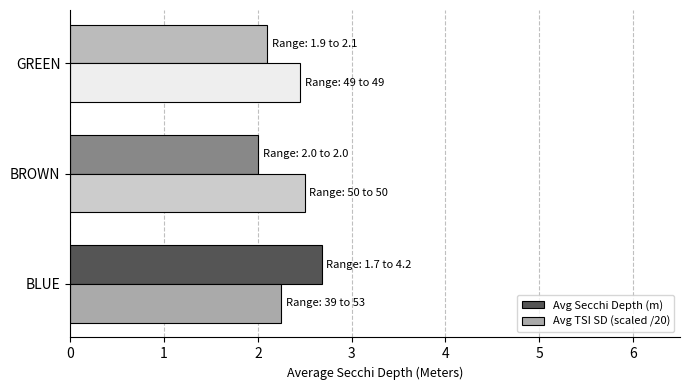

At how many categories does at least one series exceed 2?

3